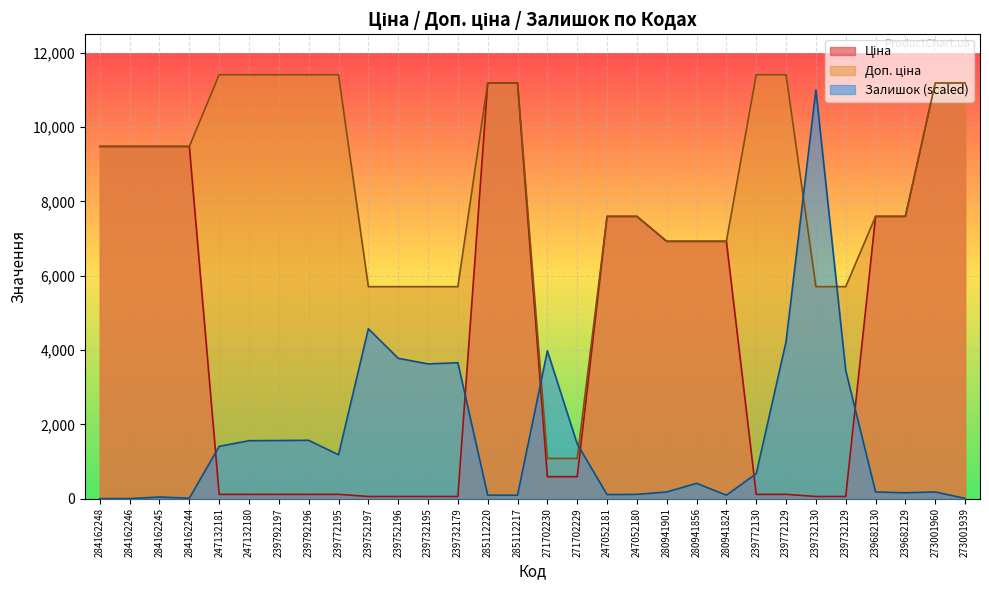

Is it true that Доп. ціна equals 6925.7 at 280941901?

True